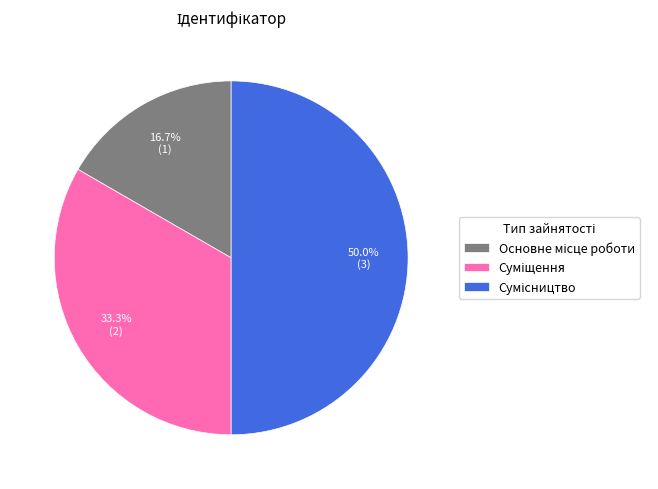

How many slices are in this pie chart?

3